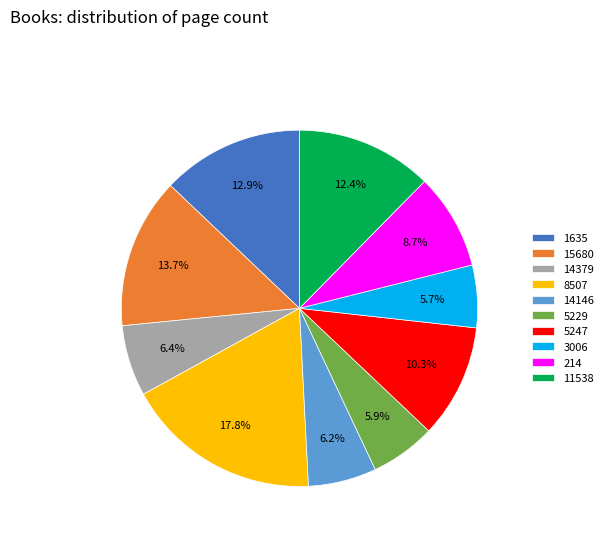

Between 8507 and 11538, which is larger?

8507